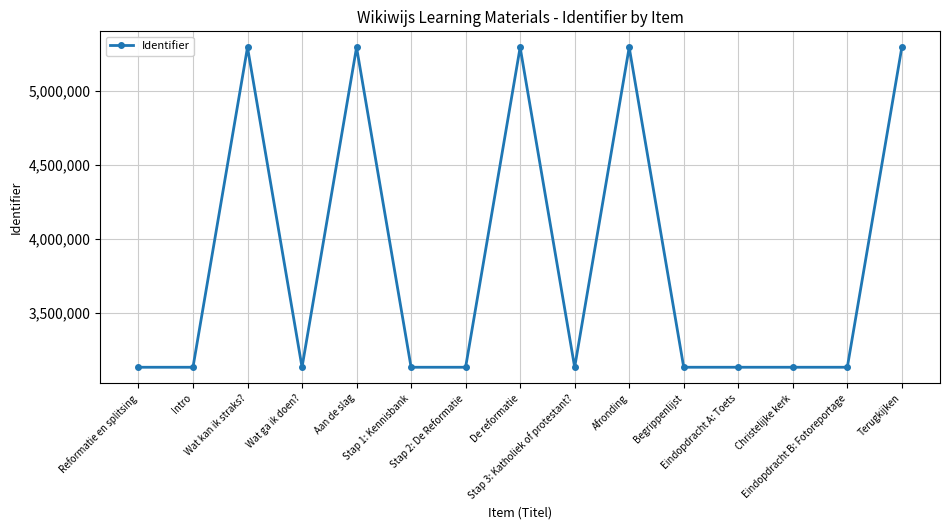

The chart shows a value of 5296097 at De reformatie. True or false?

True